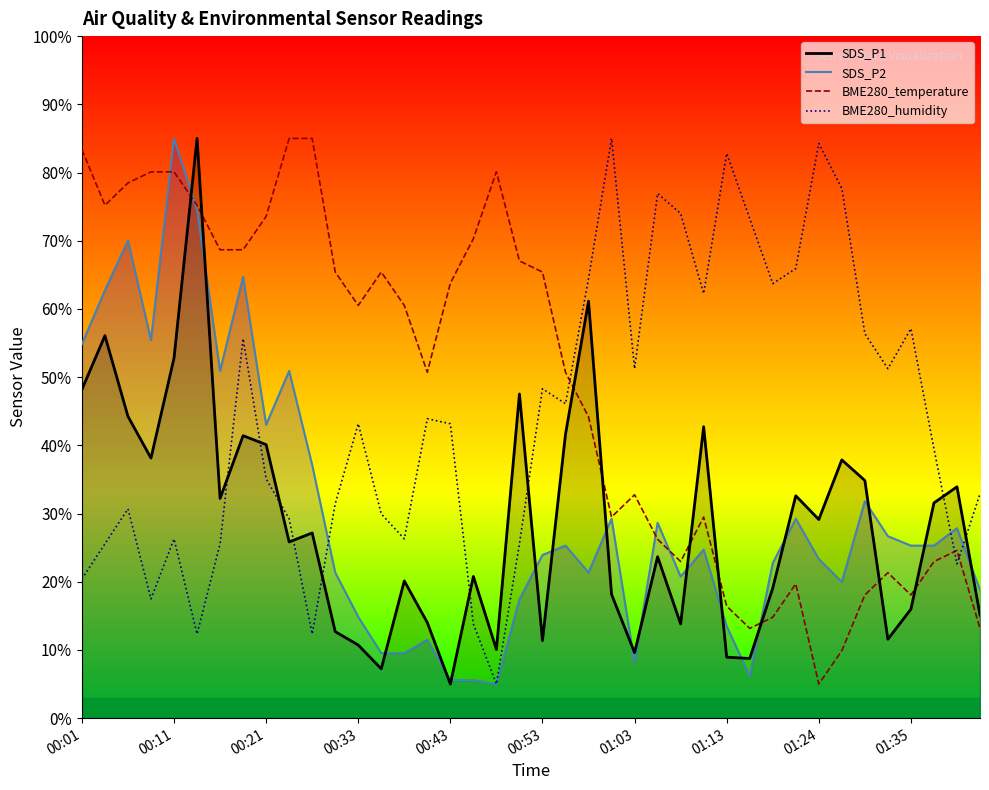

Is this an area chart (filled region under the line)?

No